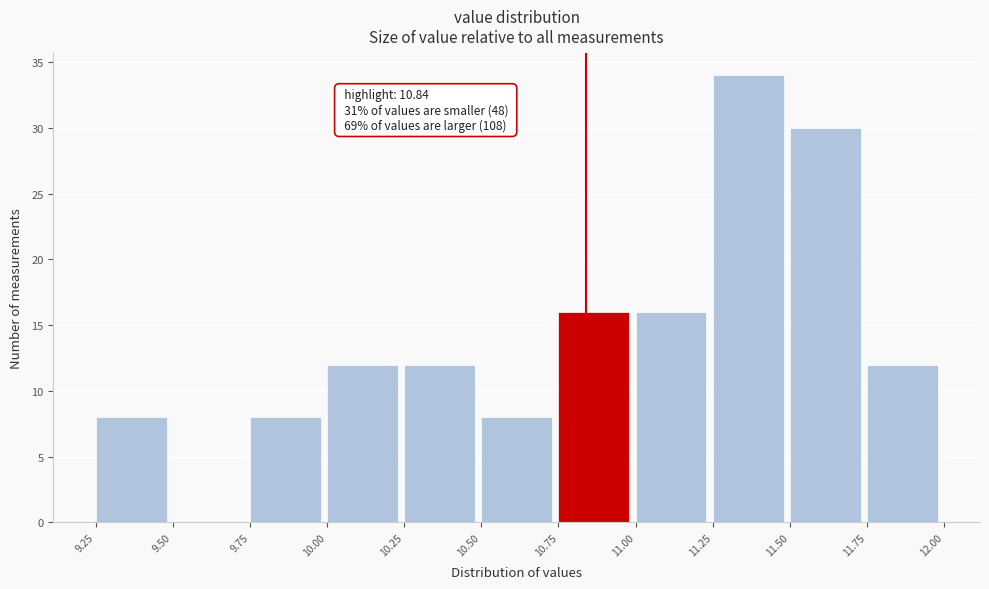

Over which range of the x-axis is the bar tallest?

11.25 to 11.50